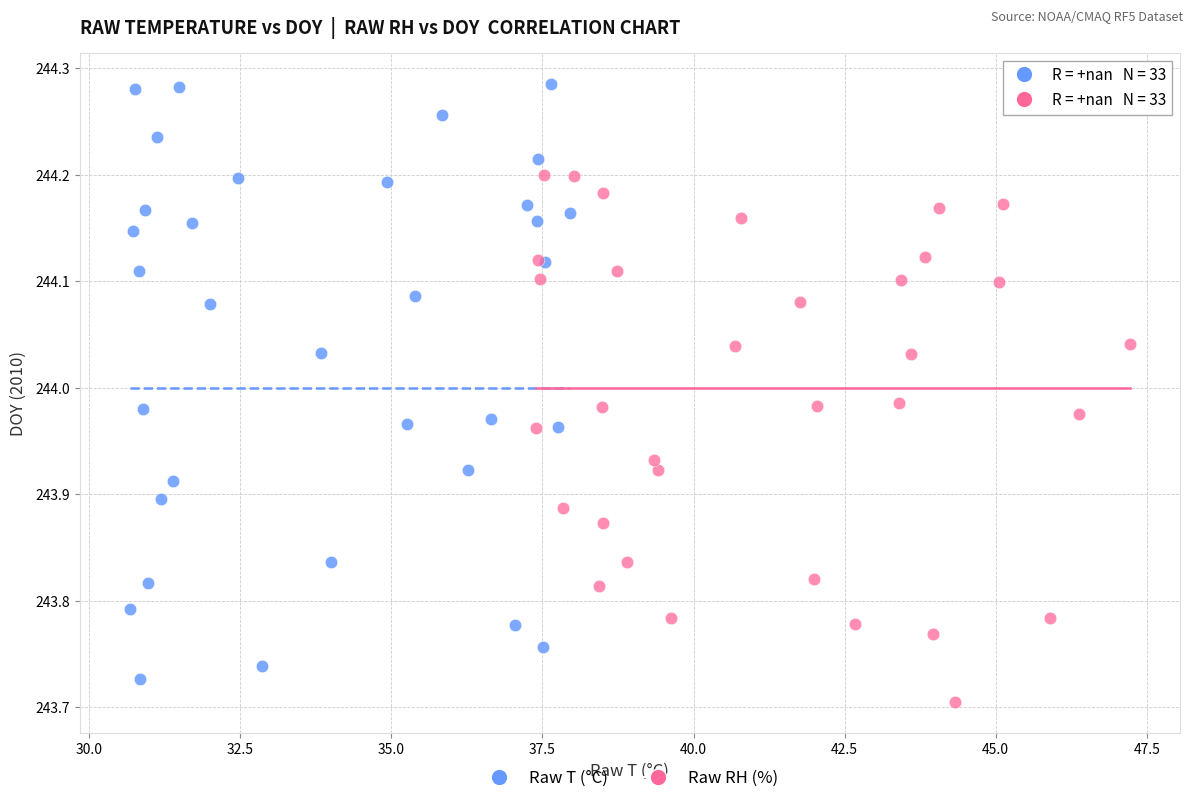

Which series reaches the maximum Y coordinate?

Raw T (°C)